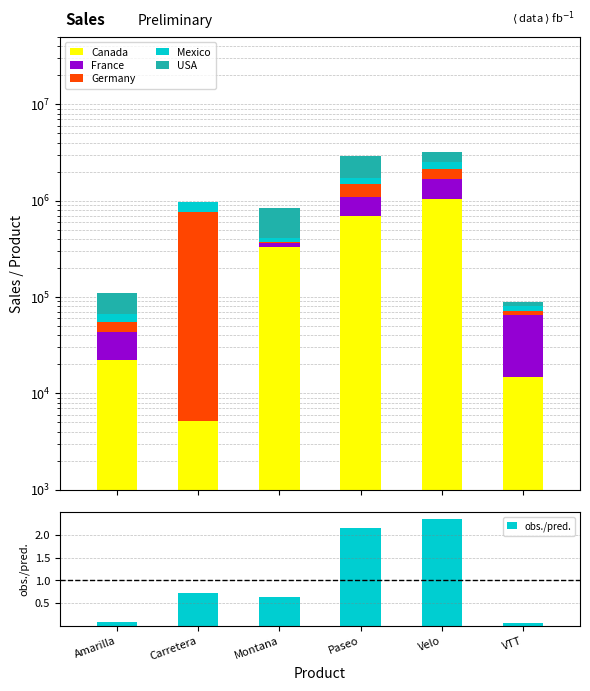

How many groups of bars are there?

6